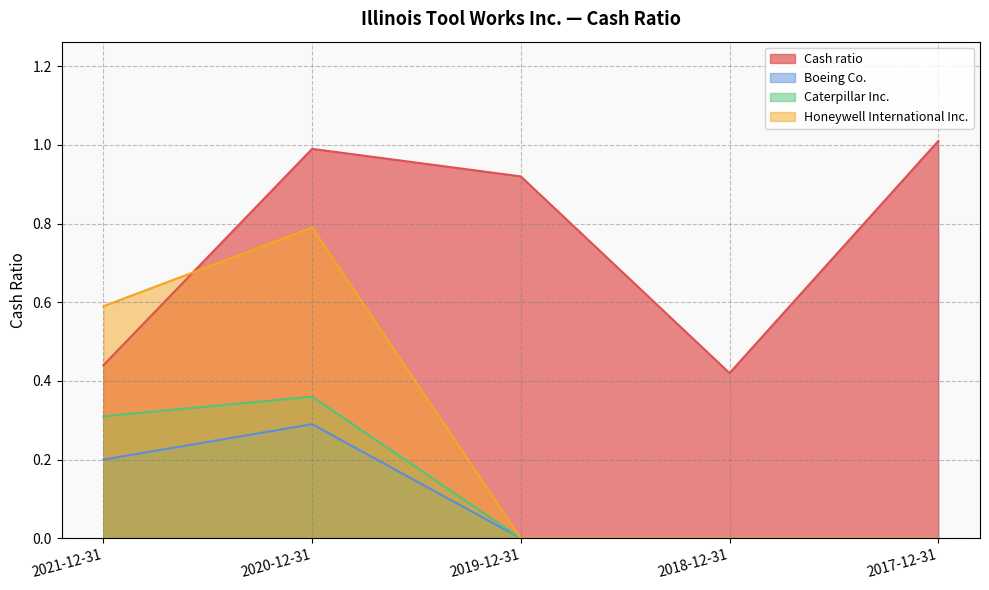

Does the chart display data point markers on the line(s)?

No